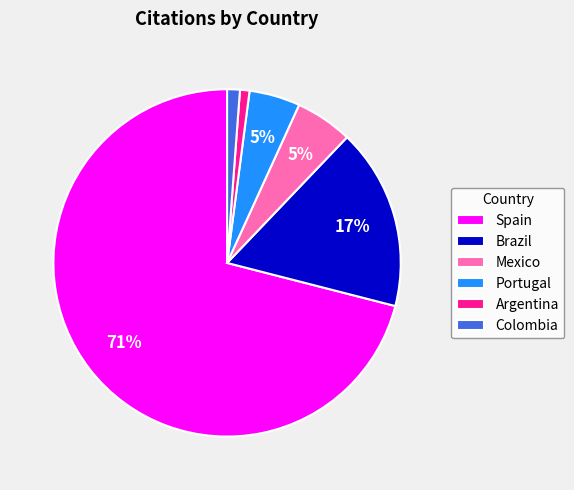

To the nearest percent, what portion does Colombia represent?

1%